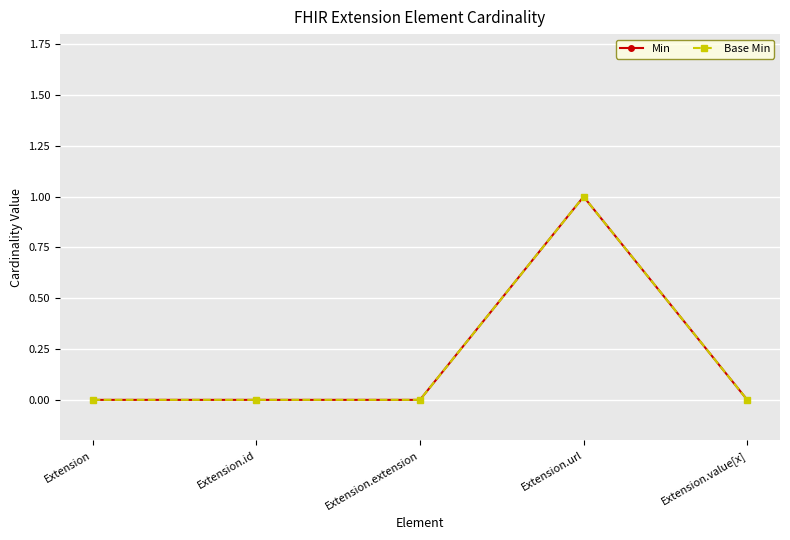

Does the chart have visible grid lines?

Yes